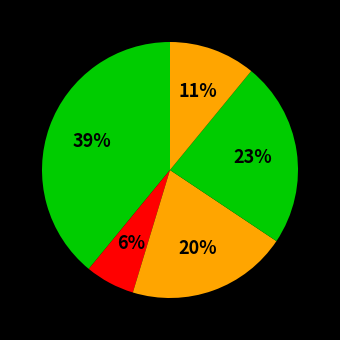

Count the number of slices in the pie.

5